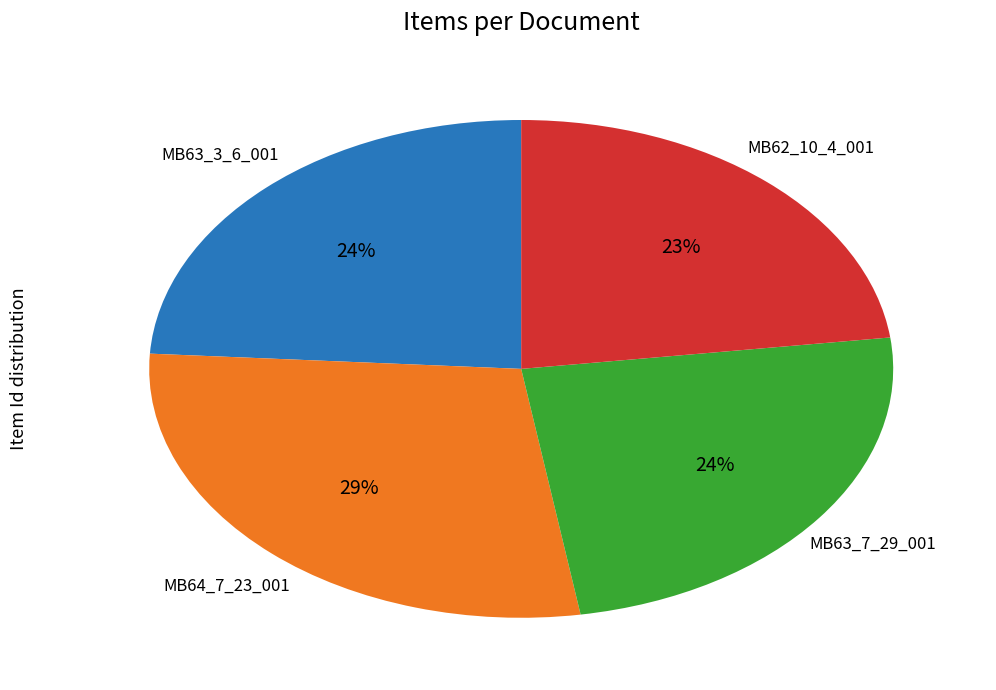

Between MB64_7_23_001 and MB63_7_29_001, which is larger?

MB64_7_23_001